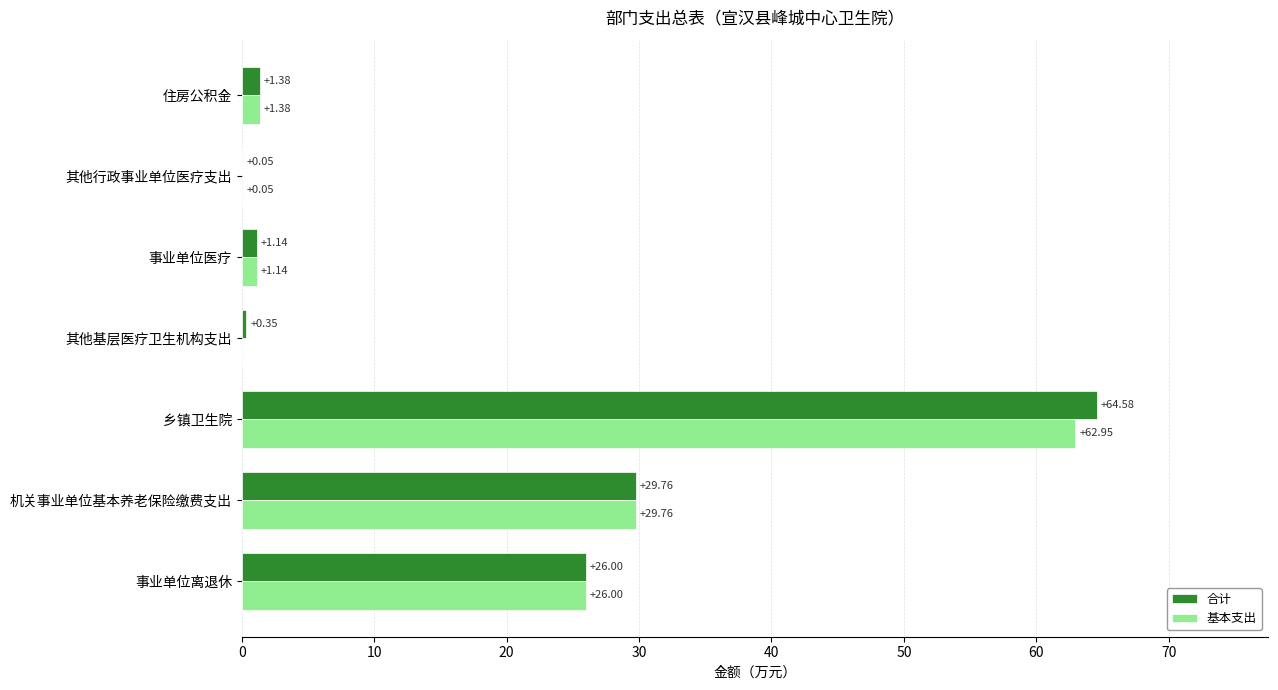

Which series has the largest total across all categories?

合计